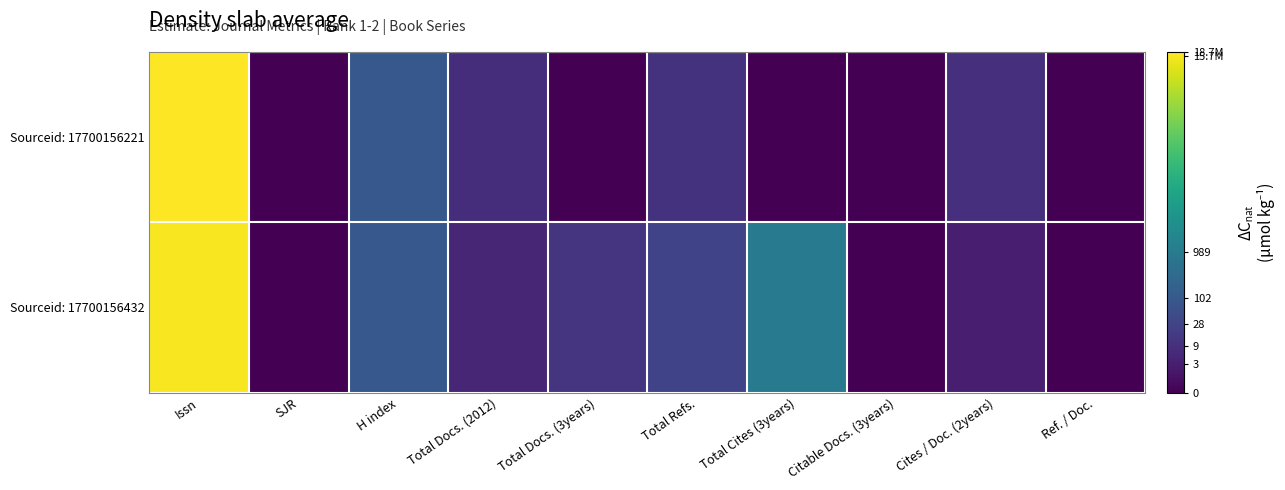

Reading left to right, extract all data points from this chart.

Sourceid: 17700156221: Issn=16.7	SJR=0.0	H index=4.6	Total Docs. (2012)=2.2	Total Docs. (3years)=0.0	Total Refs.=2.5	Total Cites (3years)=0.0	Citable Docs. (3years)=0.0	Cites / Doc. (2years)=2.3	Ref. / Doc.=0.0
Sourceid: 17700156432: Issn=16.6	SJR=0.0	H index=4.6	Total Docs. (2012)=1.8	Total Docs. (3years)=2.6	Total Refs.=3.4	Total Cites (3years)=6.9	Citable Docs. (3years)=0.0	Cites / Doc. (2years)=1.4	Ref. / Doc.=0.0